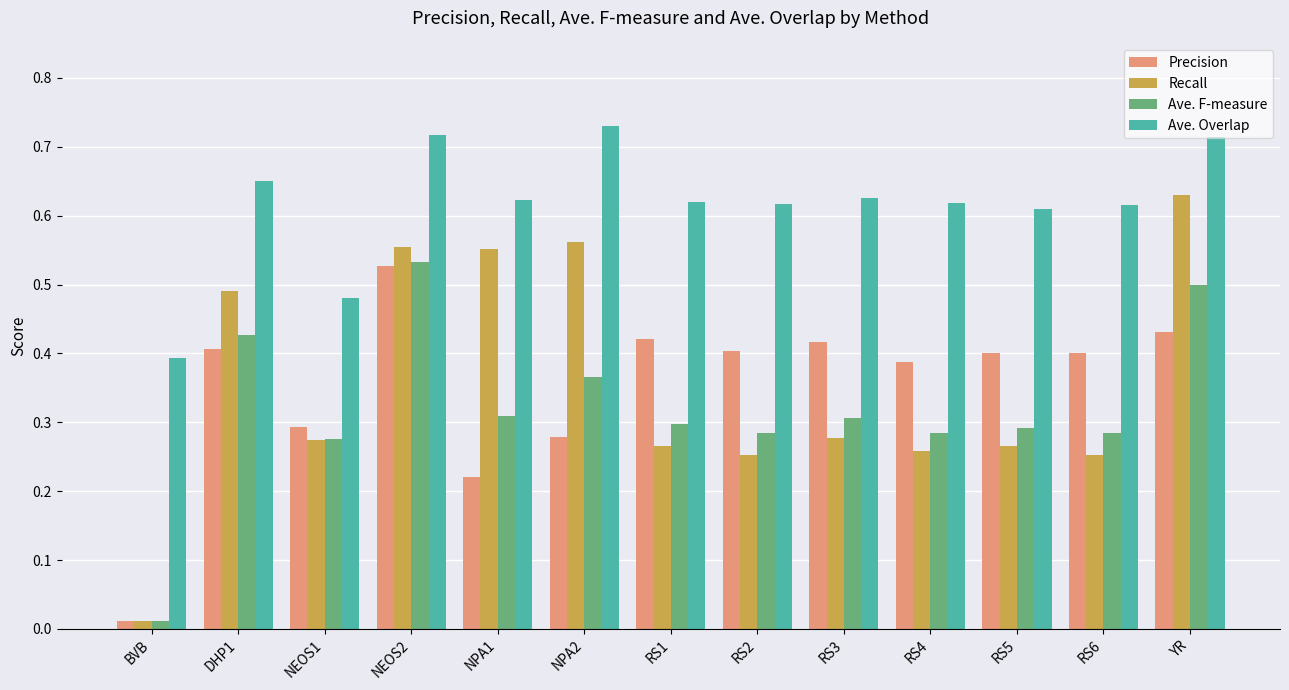

Between RS2 and YR, which series saw the biggest shift?

Recall